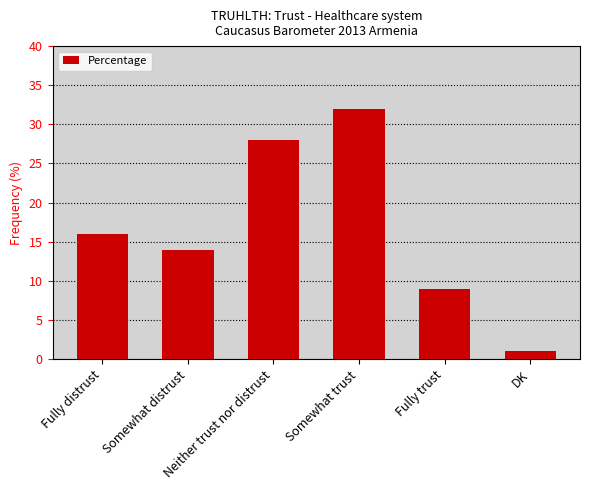

True or false: the data shows 16 at Fully distrust.

True